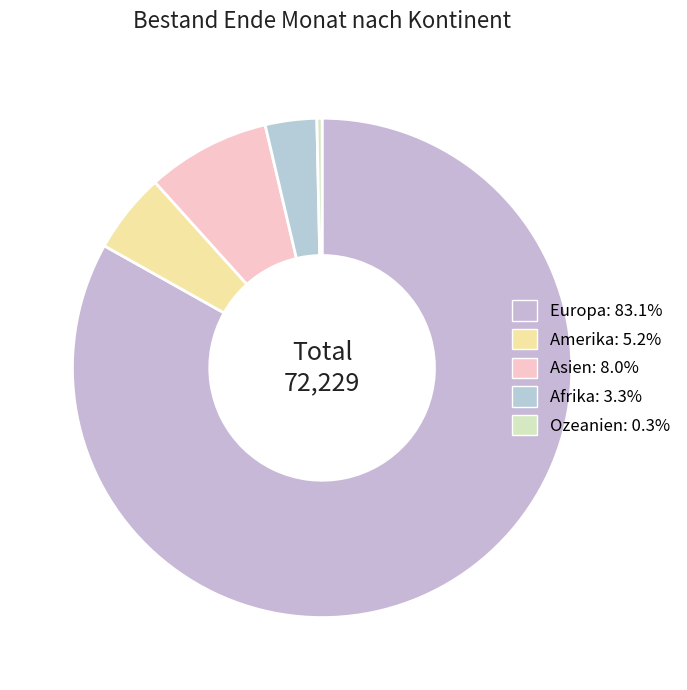

What is the ratio of the value at Europa to the value at Asien?

10.4